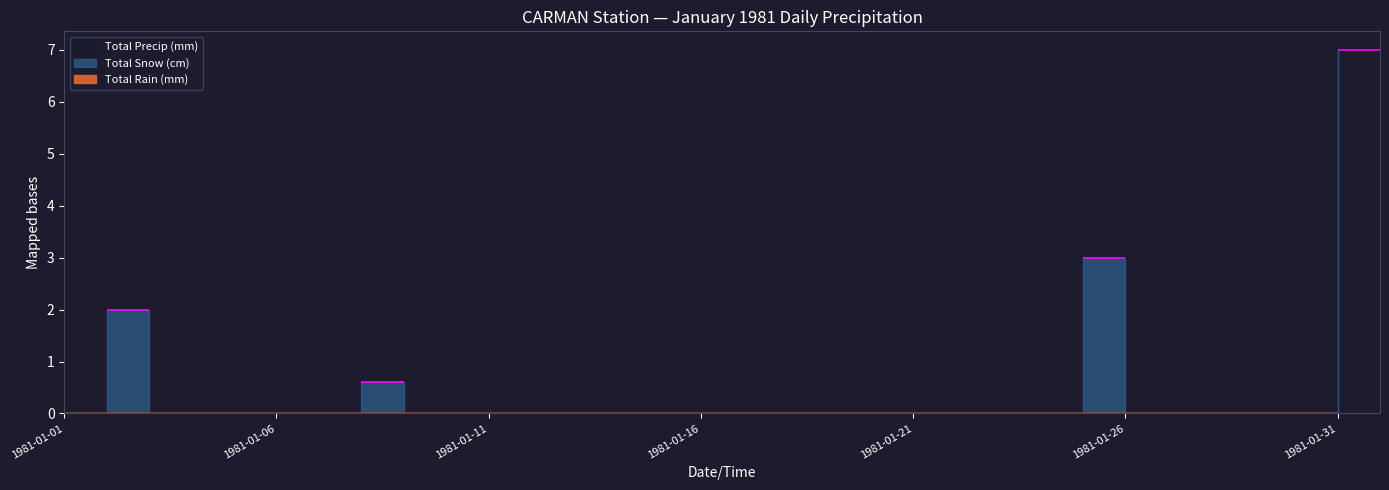

True or false: Total Snow (cm) has a value of -3.8 at 1981-01-07.

False